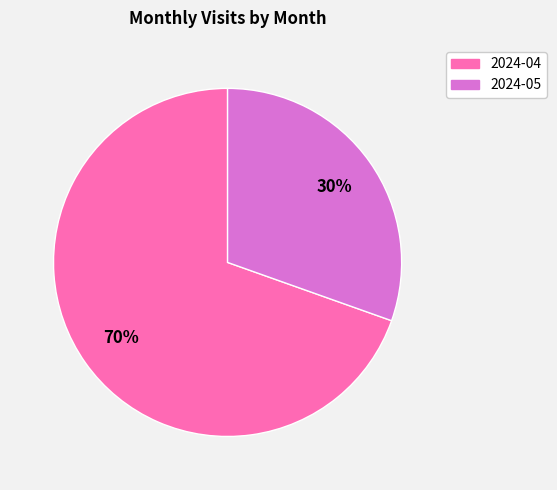

Rank the categories by value from highest to lowest.

2024-04, 2024-05